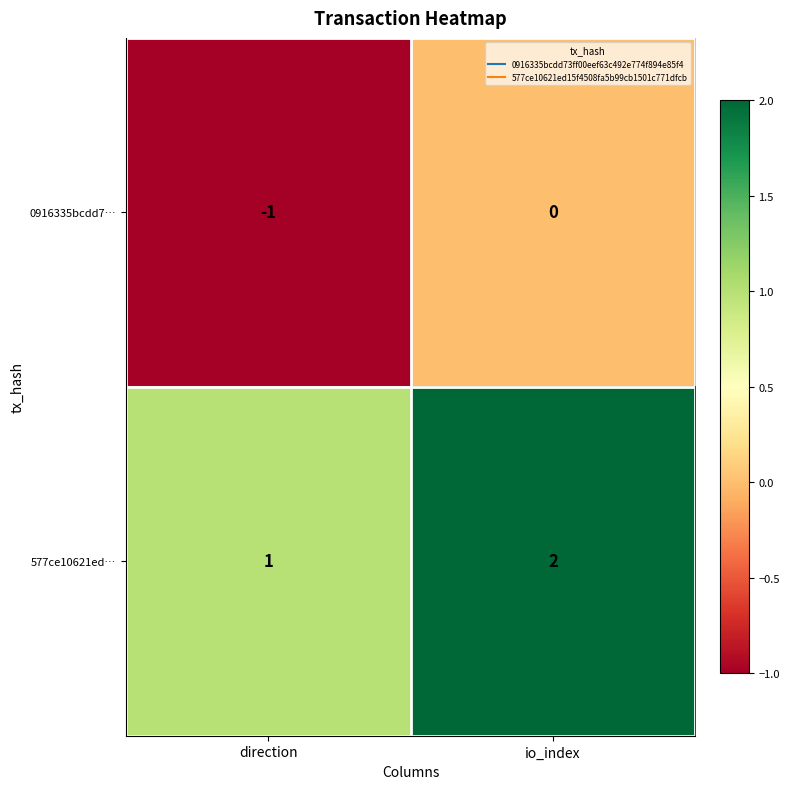

Reading left to right, what are all the values shown in this chart?

0916335bcdd7…: -1	0
577ce10621ed…: 1	2